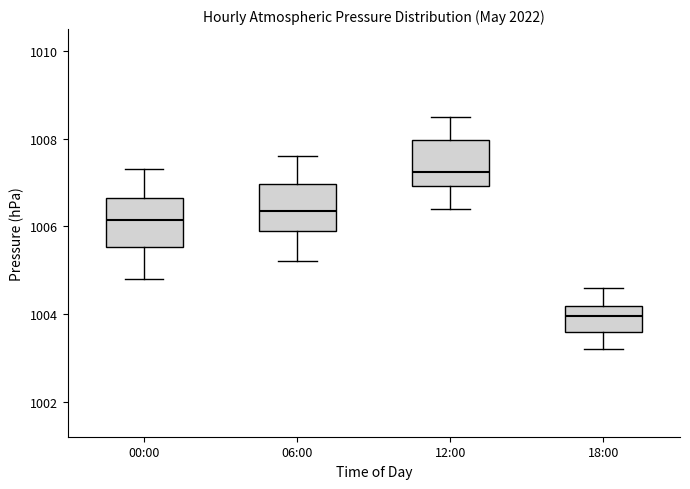

Reading left to right, transcribe this box plot: for each box, give where its median line is, the range the box spans, and where its two whiskers end, as read against the y-axis. The values are not printed on the chart, so give them approximately, as read against the axis.

00:00: median 1006.2, box 1005.6 to 1006.6, whiskers 1004.8 to 1007.4
06:00: median 1006.4, box 1006.0 to 1007.0, whiskers 1005.2 to 1007.6
12:00: median 1007.2, box 1007.0 to 1008.0, whiskers 1006.4 to 1008.6
18:00: median 1004.0, box 1003.6 to 1004.2, whiskers 1003.2 to 1004.6